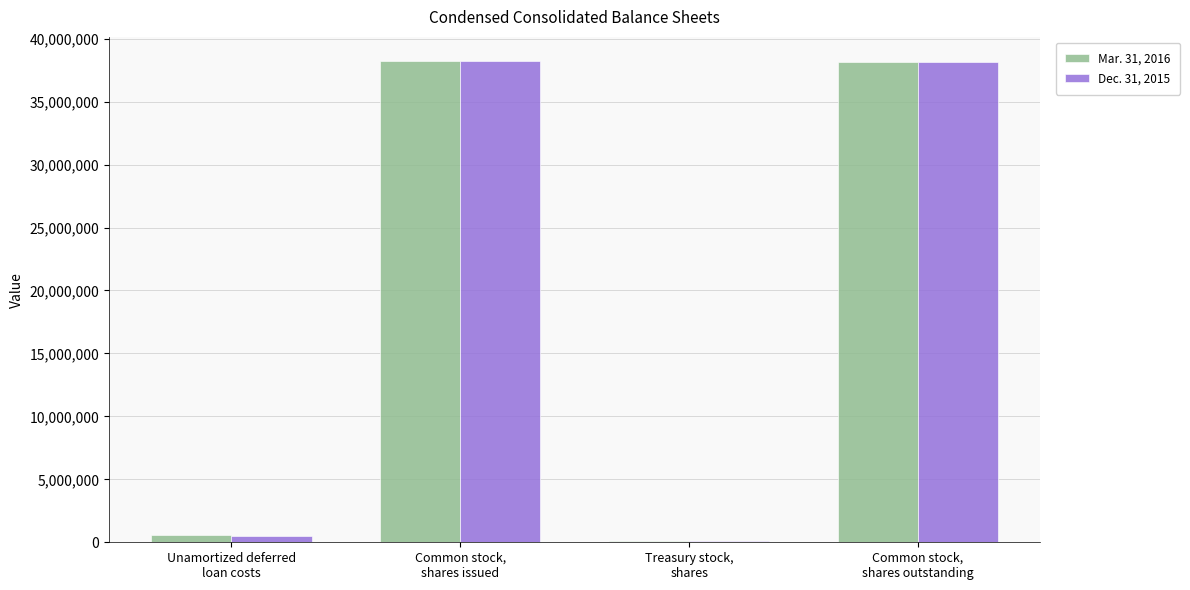

What are all the series names shown in the legend?

Mar. 31, 2016, Dec. 31, 2015